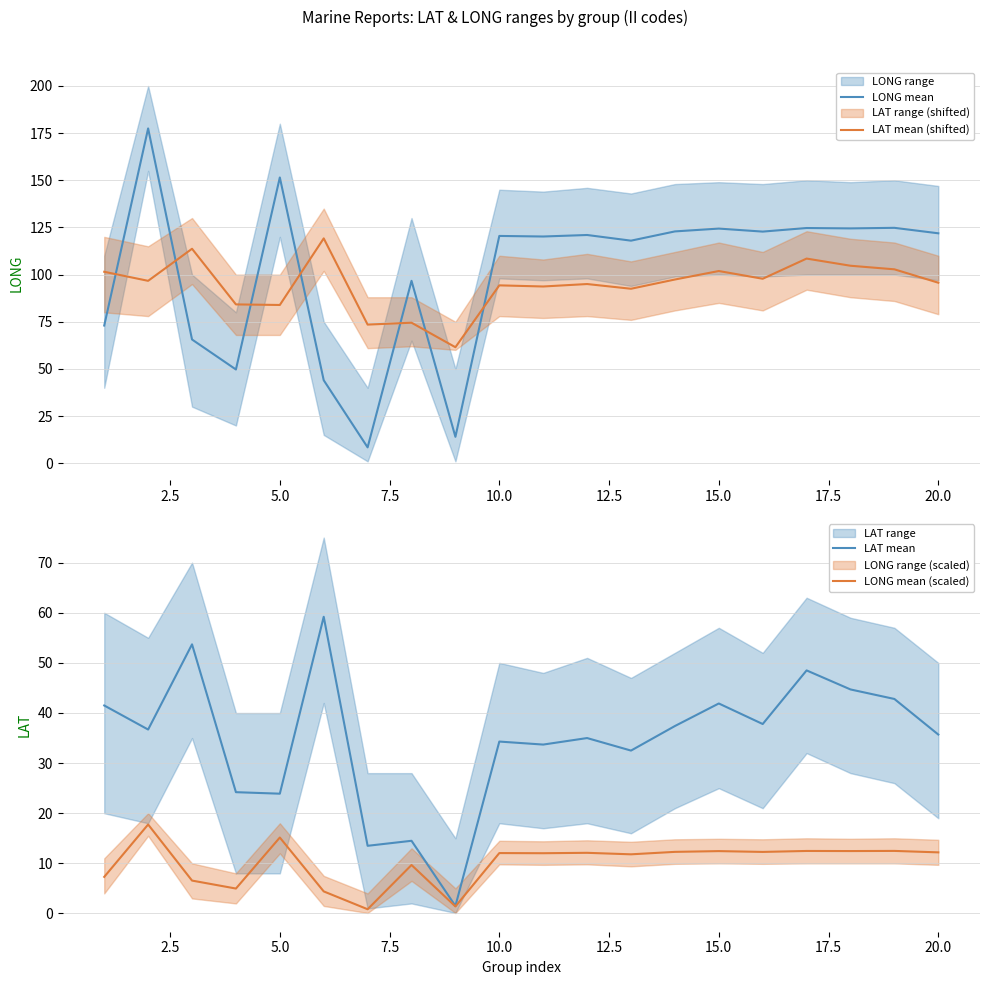

The LONG mean (scaled) series shows 12.4 at 15.0. True or false?

True